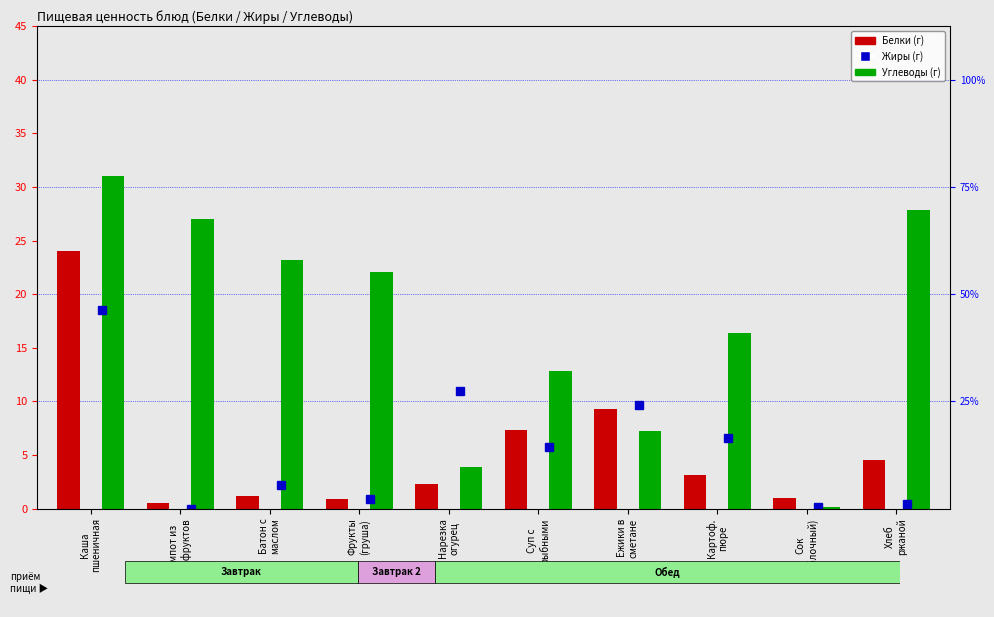

Reading left to right, what are all the values shown in this chart?

Жиры: 18.5	0.0	2.2	0.9	11.0	5.8	9.6	6.6	0.2	0.5
Белки: 24.0	0.5	1.2	0.9	2.3	7.4	9.3	3.1	1.0	4.5
Углеводы: 31.0	27.0	23.2	22.1	3.9	12.8	7.2	16.4	0.2	27.9